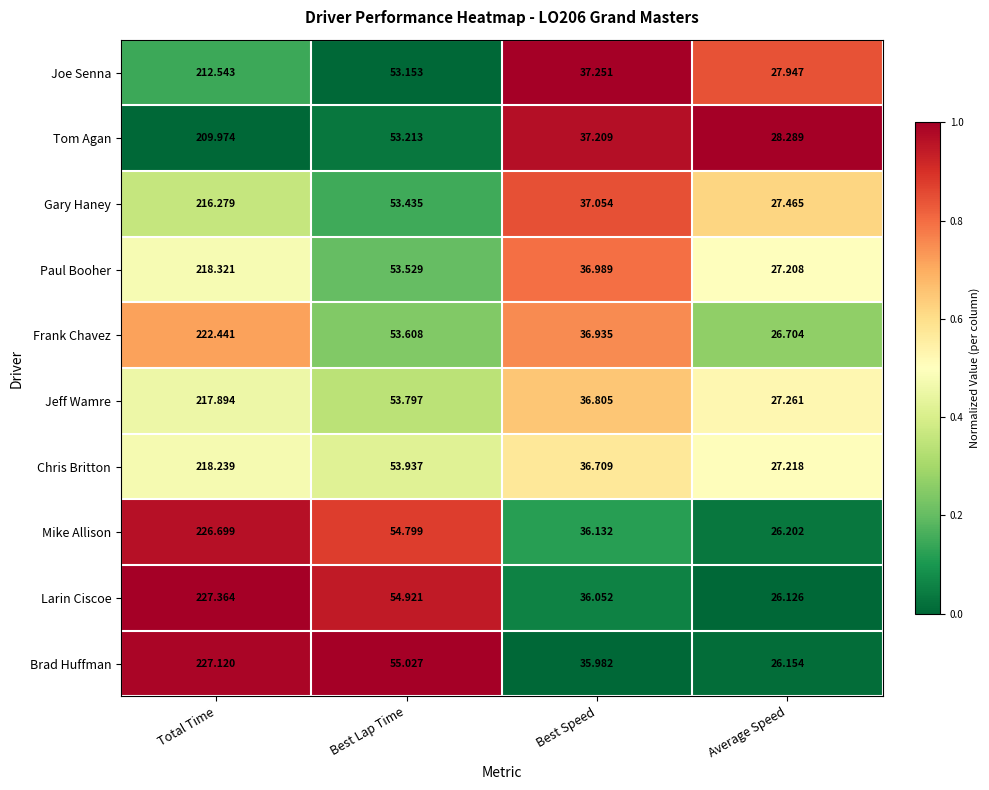

Which series has the largest range (max minus min)?

Larin Ciscoe